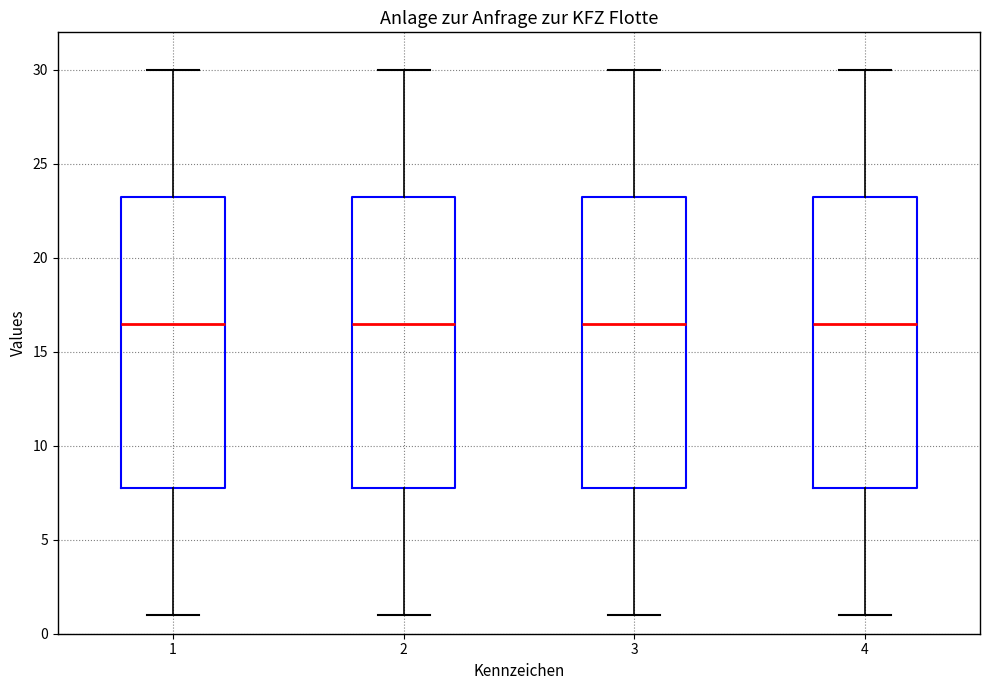

Reading left to right, read every box against the y-axis: the position of its median line, the range the box covers, and the ends of its whiskers. The values are not printed on the chart, so give them approximately, as read against the axis.

1: median 16.5, box 8.0 to 23.5, whiskers 1.0 to 30.0
2: median 16.5, box 8.0 to 23.5, whiskers 1.0 to 30.0
3: median 16.5, box 8.0 to 23.5, whiskers 1.0 to 30.0
4: median 16.5, box 8.0 to 23.5, whiskers 1.0 to 30.0